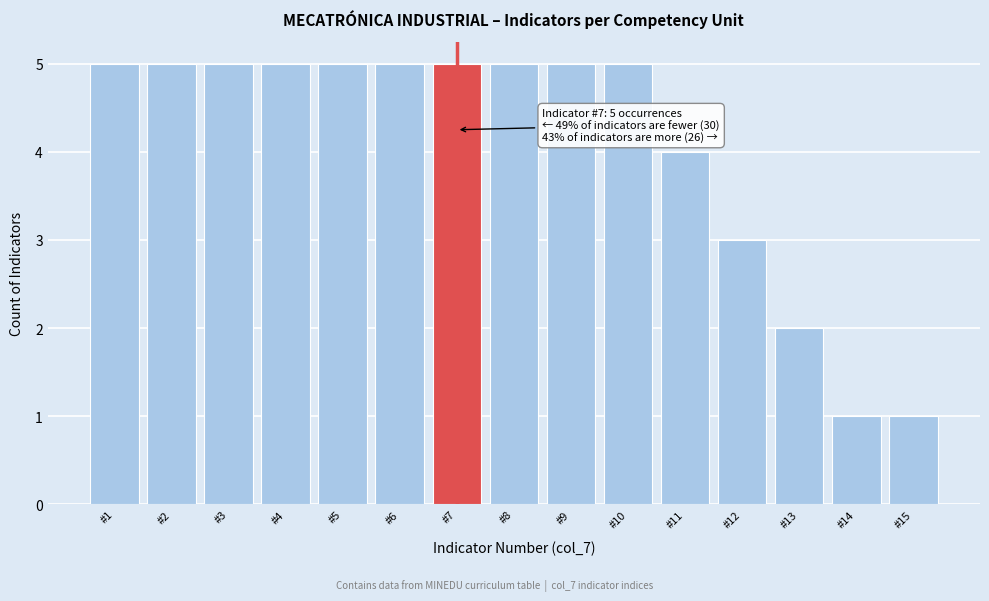

Reading right to left, what are all the values shown in this chart?

1	1	2	3	4	5	5	5	5	5	5	5	5	5	5